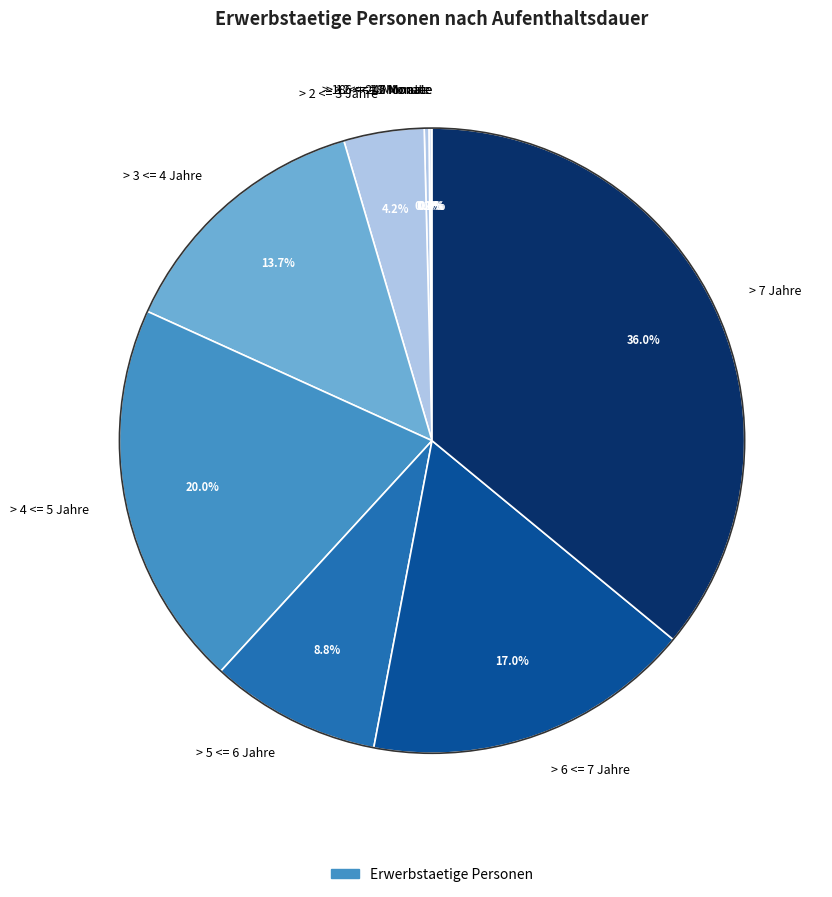

Is it true that > 3 <= 4 Jahre is 14% of the pie?

True